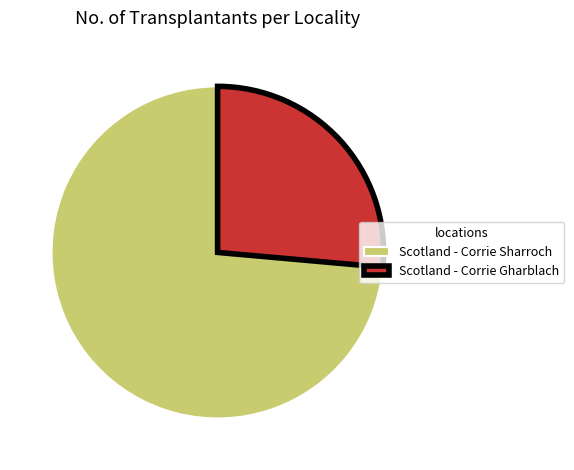

Between Scotland - Corrie Sharroch and Scotland - Corrie Gharblach, which is larger?

Scotland - Corrie Sharroch